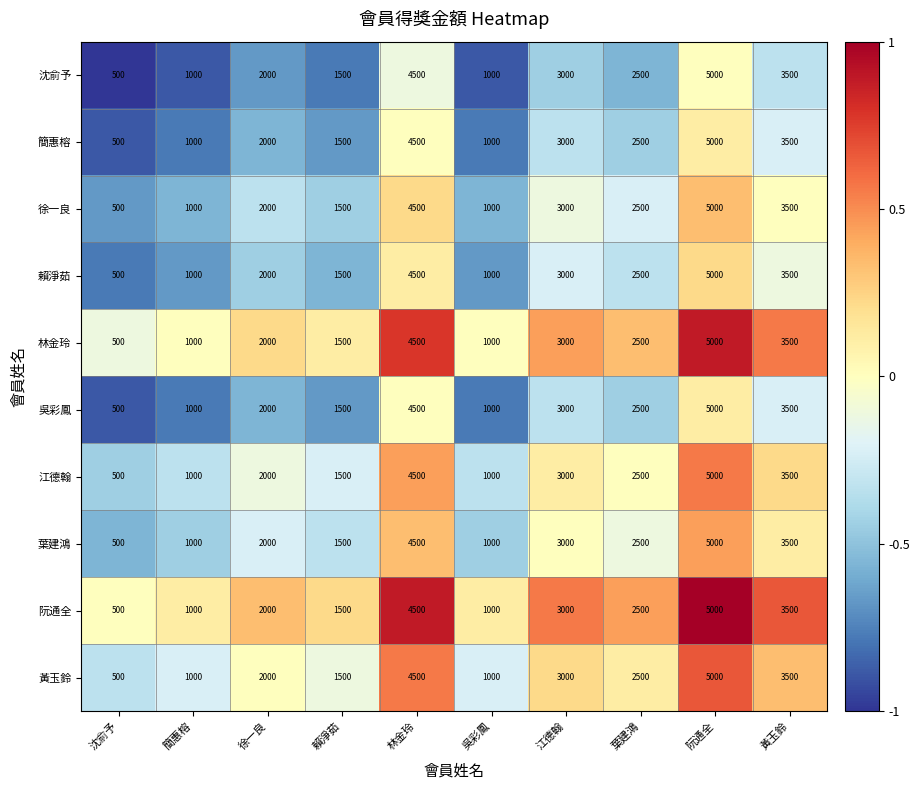

What is the sum of the 簡惠榕 values at 沈俞予 and 林金玲?

5000